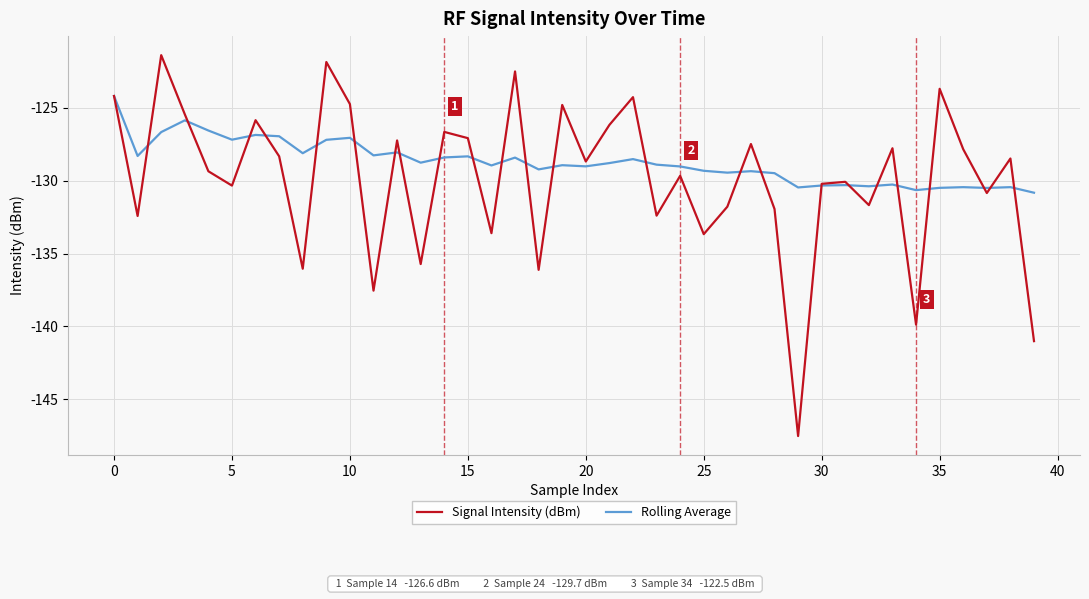

Count the number of data series in this chart.

2